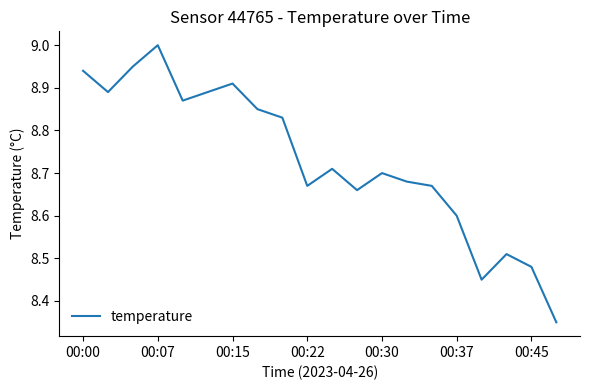

Is this an area chart (filled region under the line)?

No